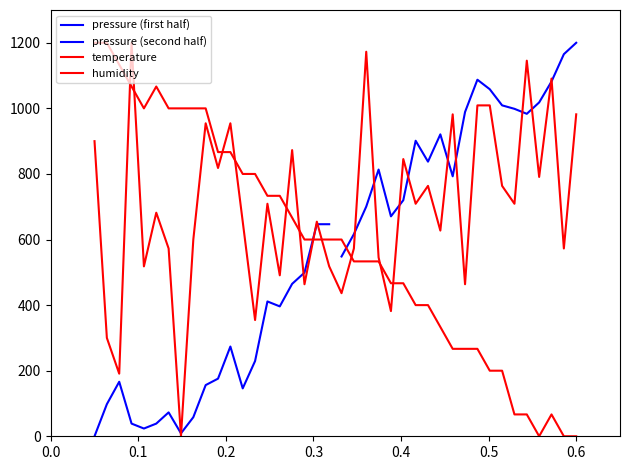

Is the value of temperature at 27 greater than the value of humidity at 32?

No